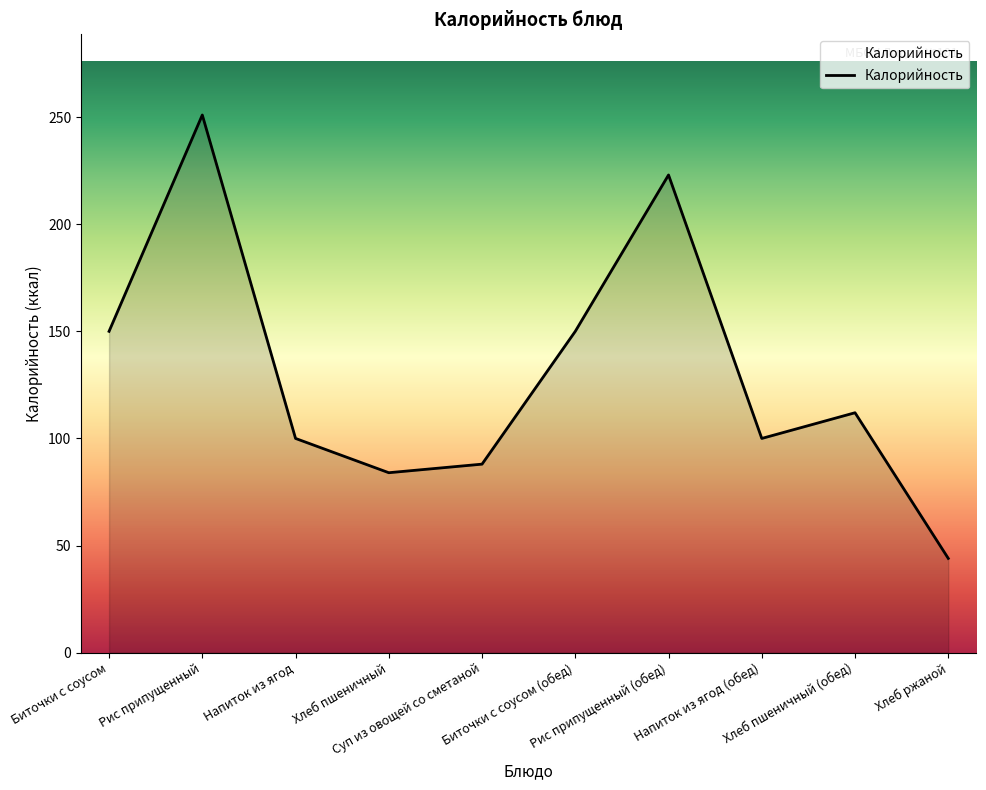

At which category does the chart reach its peak across all series?

Рис припущенный